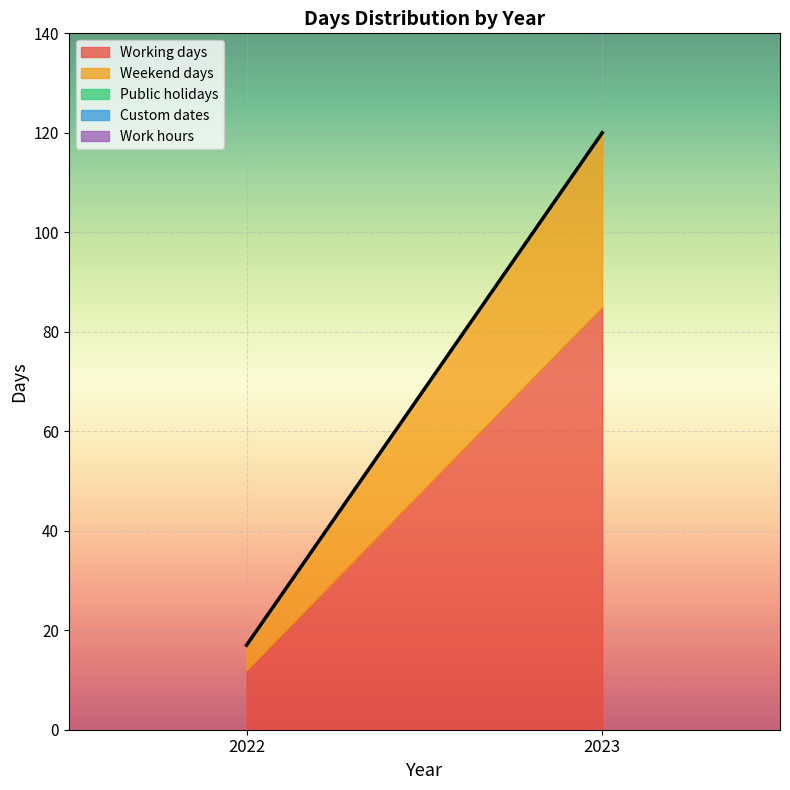

The Weekend days series shows 5 at 2022. True or false?

True